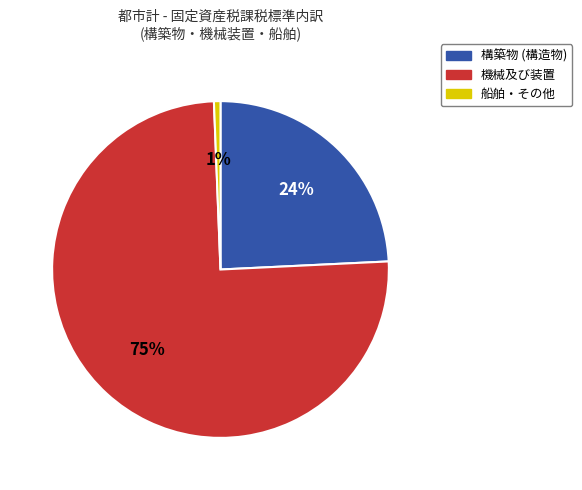

To the nearest percent, what is the combined percentage of 構築物 (構造物) and 船舶・その他?

25%